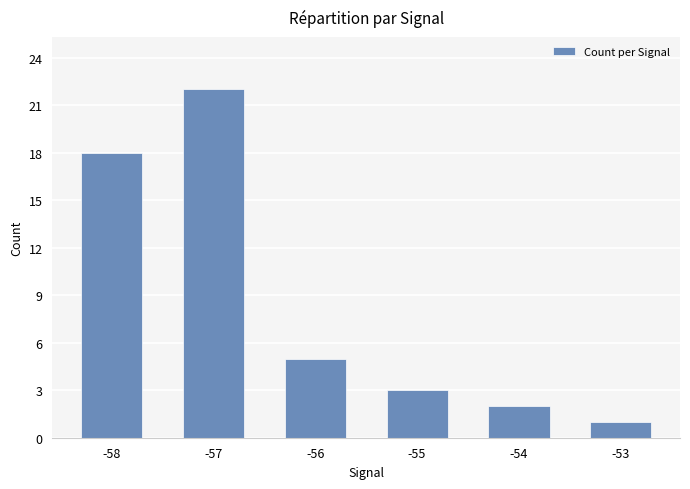

Which has a higher value, -53 or -58?

-58